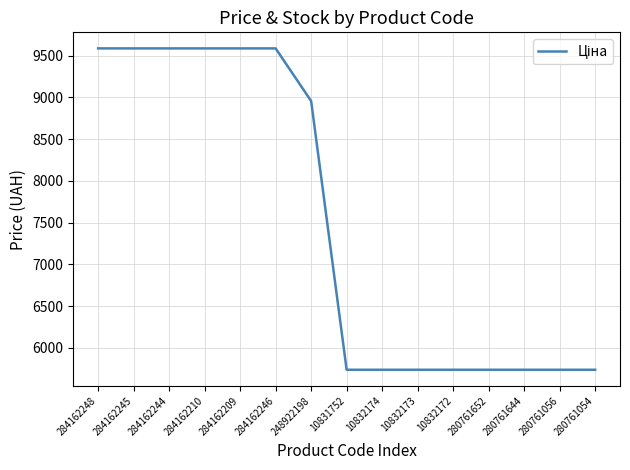

What is the minimum value shown in the chart?

5736.9